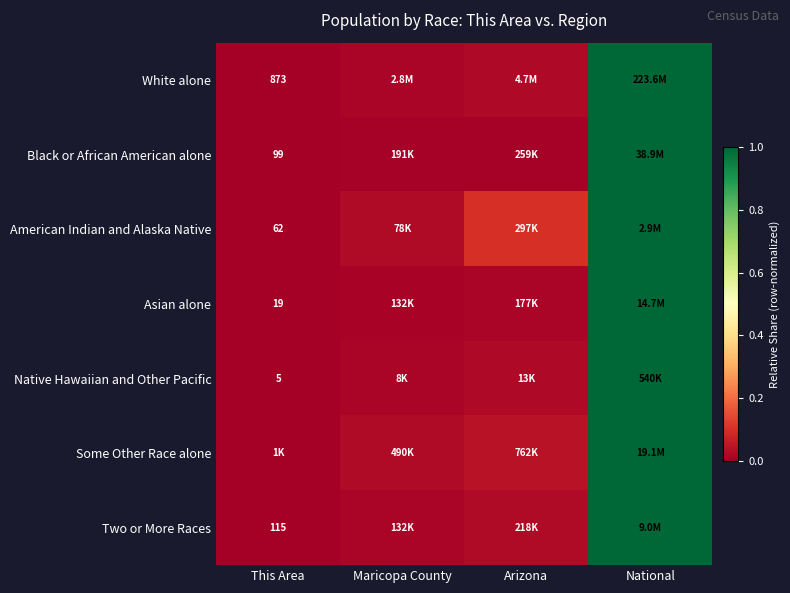

Where is Native Hawaiian and Other Pacific nearest to the value 0?

This Area